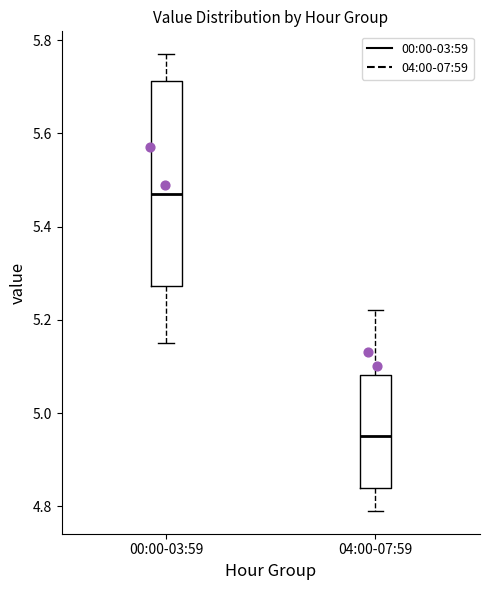

Which box is the tallest, from its lower edge to its upper edge?

00:00-03:59